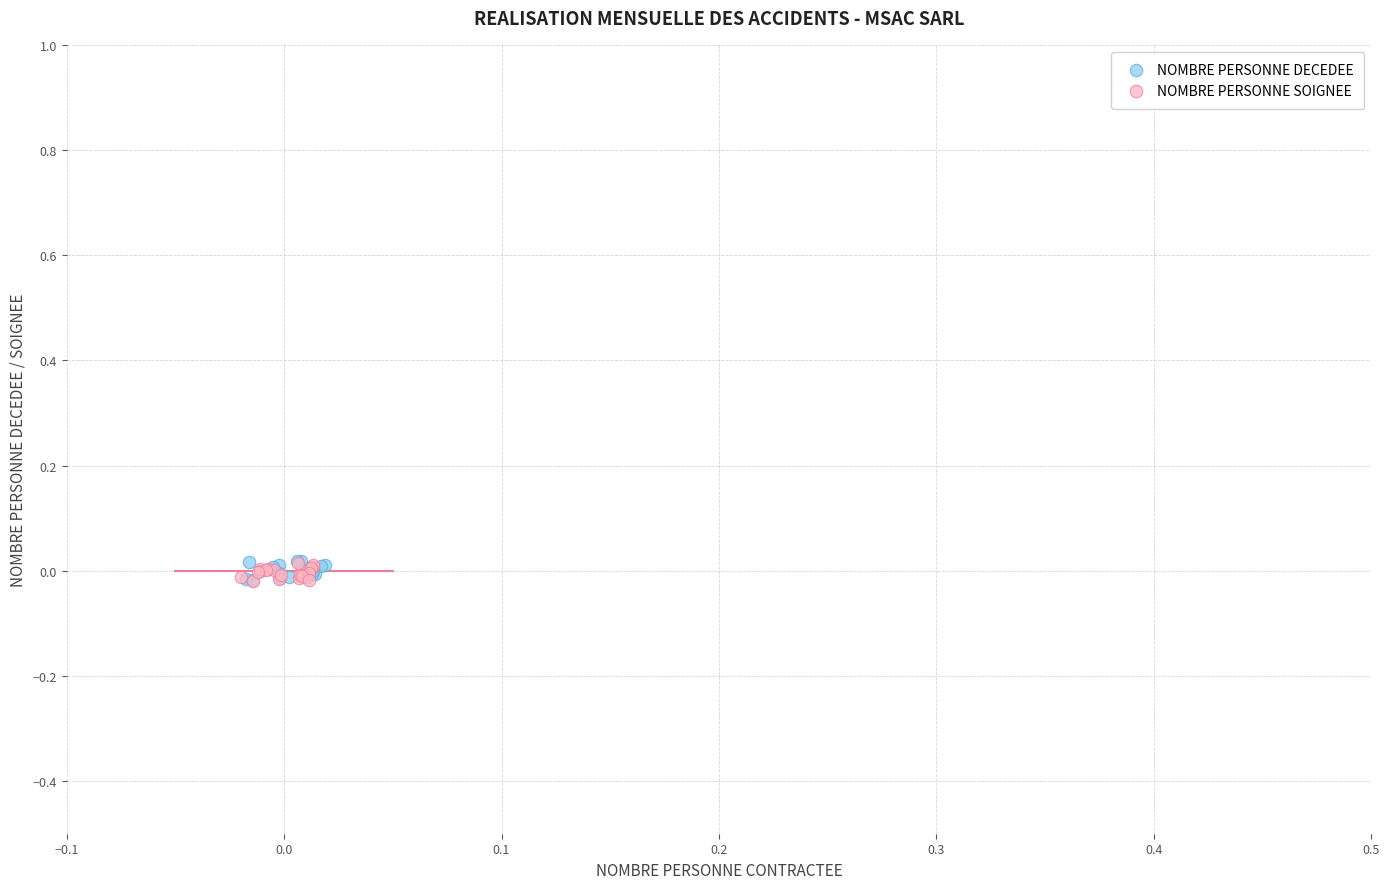

Which series has the widest spread of Y values?

NOMBRE PERSONNE DECEDEE